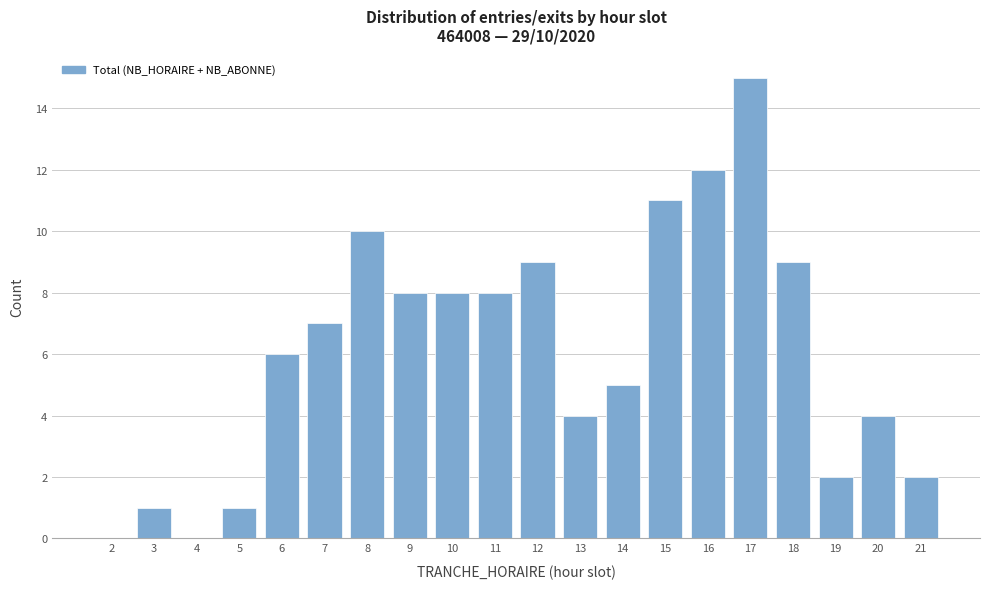

Reading right to left, what are all the values shown in this chart?

21=2	20=4	19=2	18=9	17=15	16=12	15=11	14=5	13=4	12=9	11=8	10=8	9=8	8=10	7=7	6=6	5=1	4=0	3=1	2=0